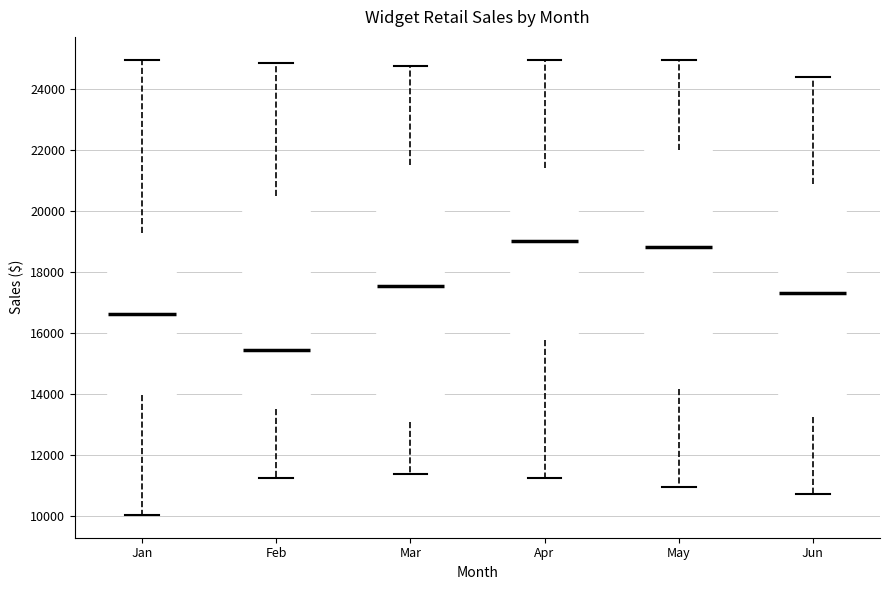

Where does the lower whisker of the box for May end on the y-axis? The values are not printed on the chart, so give them approximately, as read against the axis.

11000